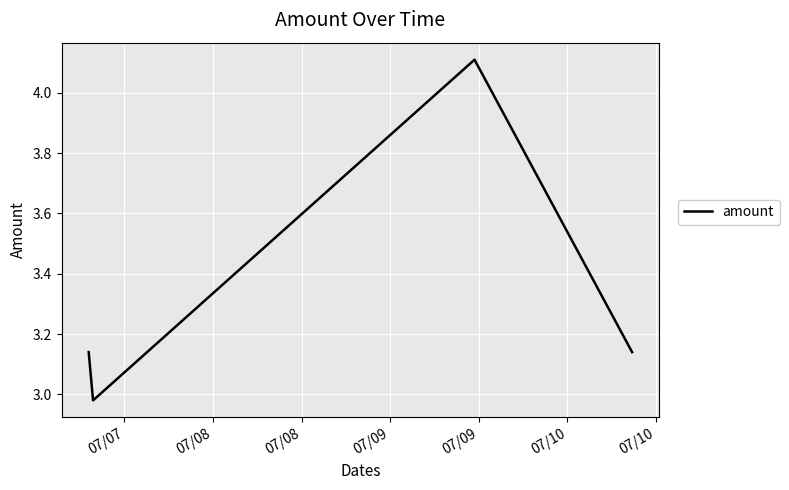

What is the greatest value displayed?

4.1